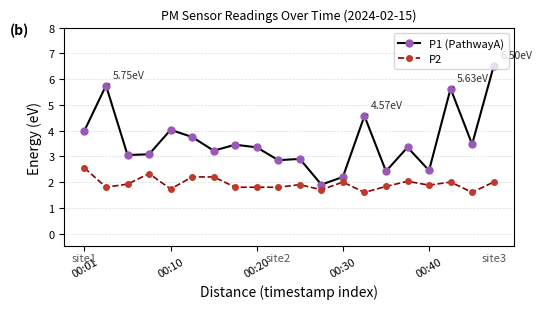

True or false: P1 (PathwayA) has more than 1 points higher than both neighbors.

True